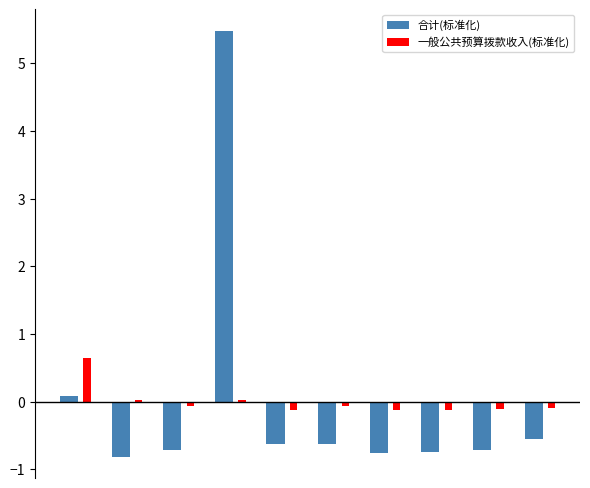

What is the highest value of the 一般公共预算拨款收入(标准化) series?

0.7